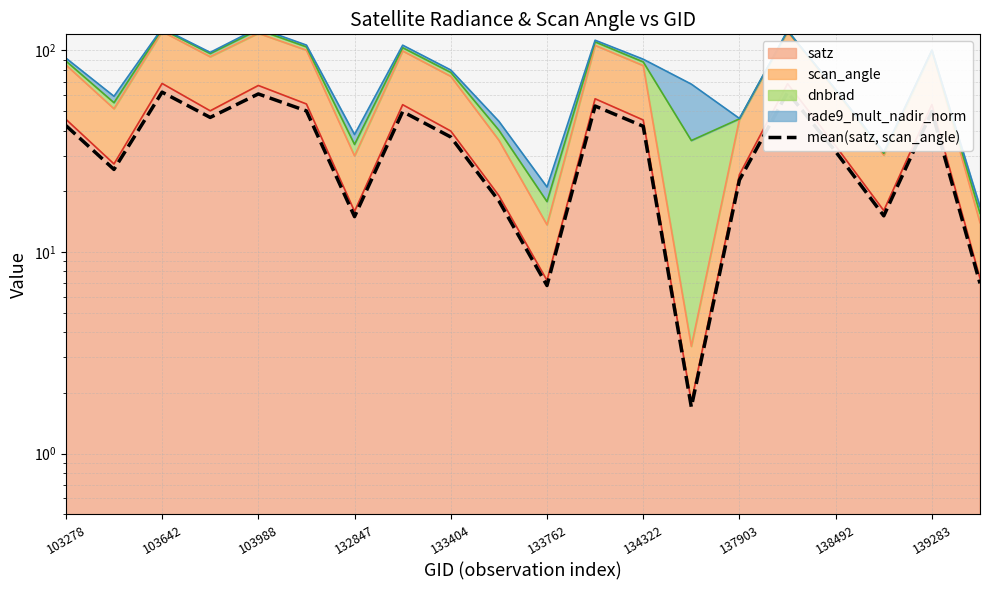

How many interior local peaks (higher than both neighbors) does the data have?

6